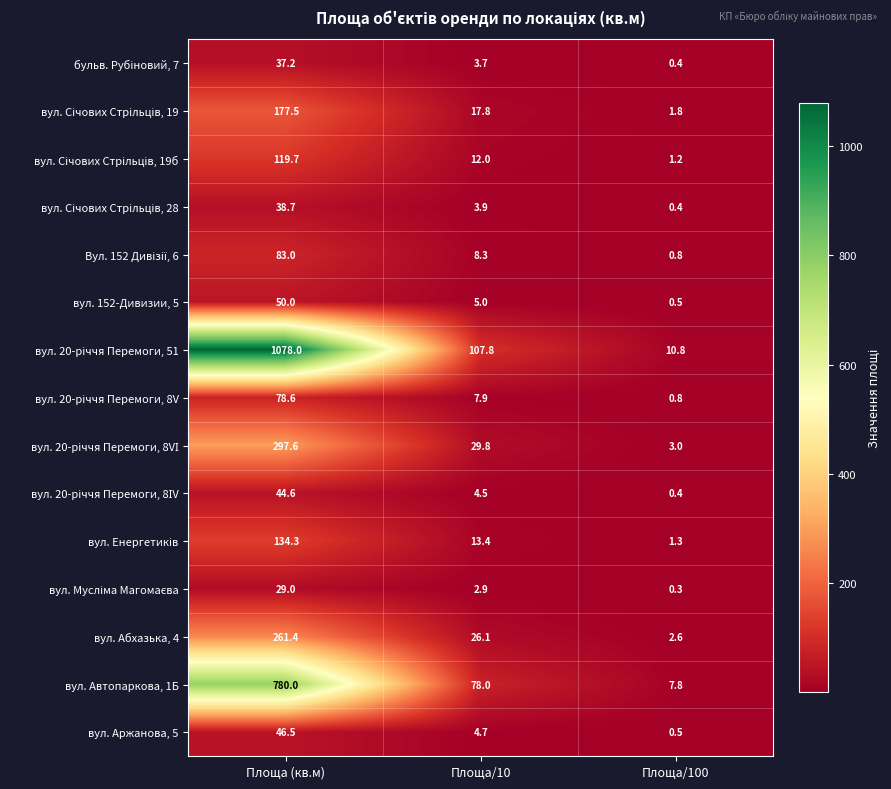

At which category is the sum across all series the highest?

Площа (кв.м)